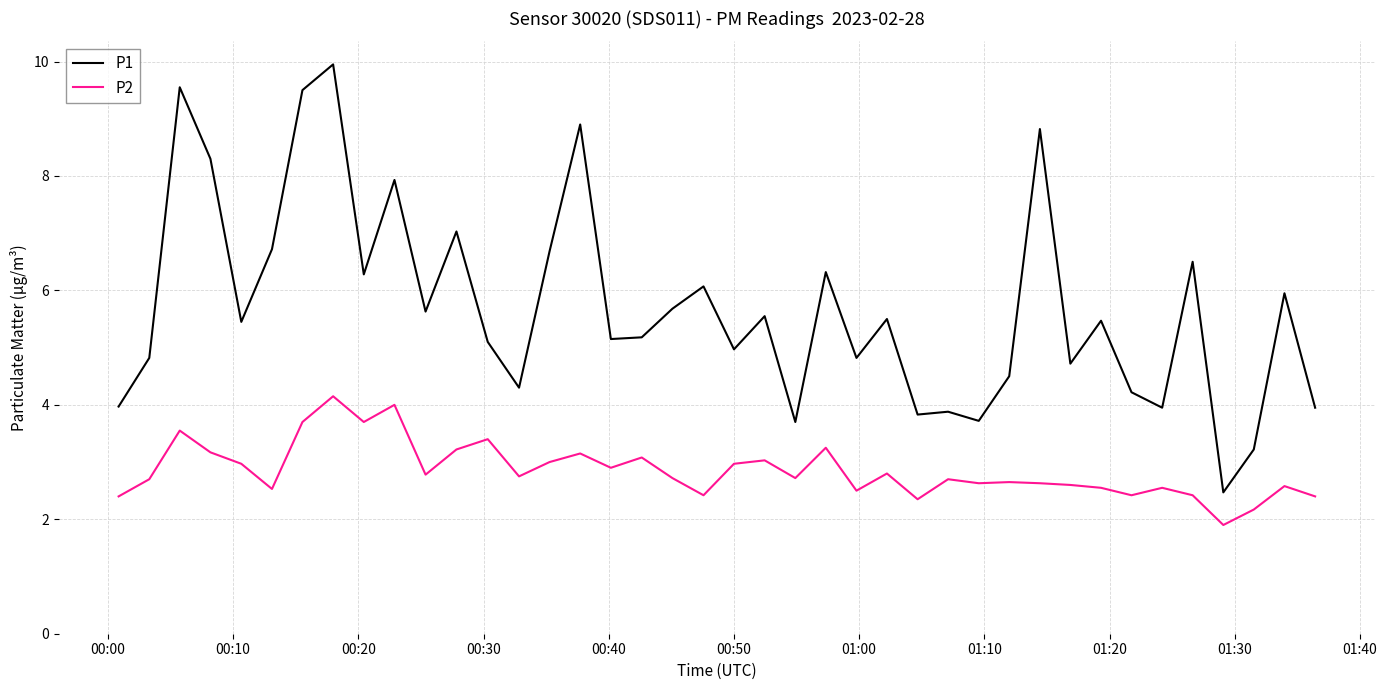

What is the minimum value for P2?

1.9